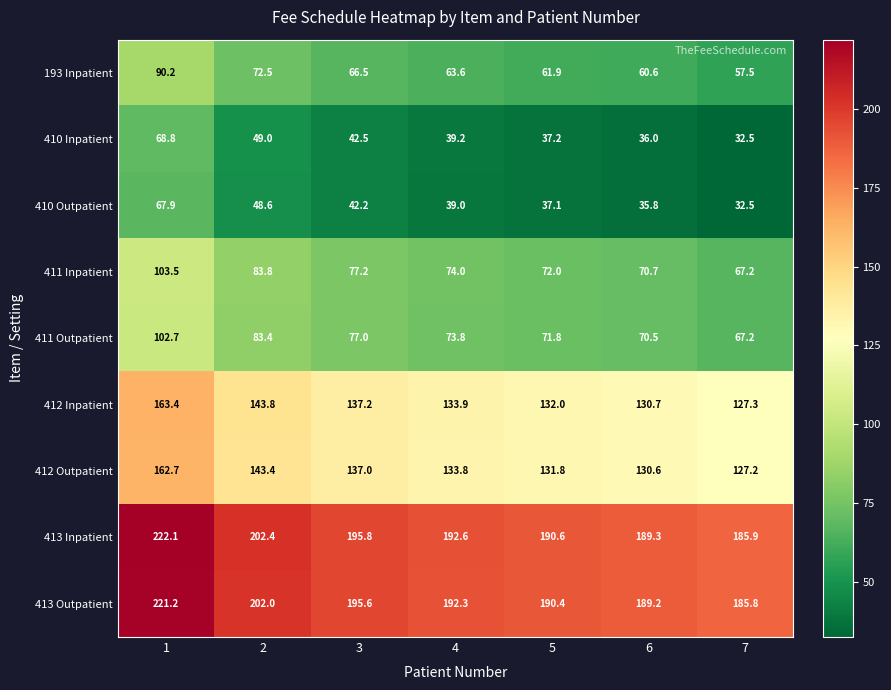

The value of 410 Outpatient at 2 is 17.9. True or false?

False